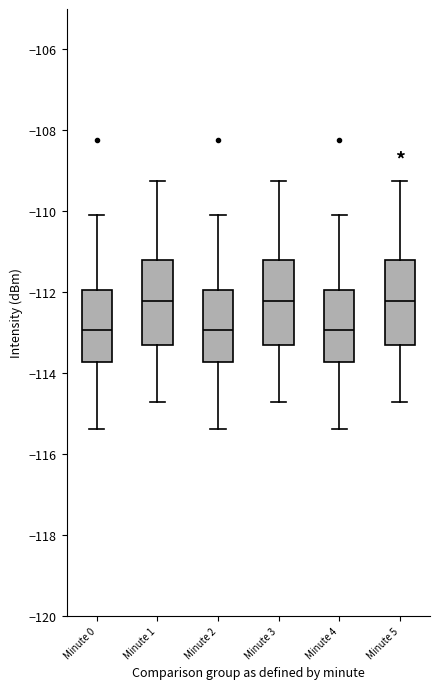

Reading left to right, read every box against the y-axis: the position of its median line, the range the box covers, and the ends of its whiskers. The values are not printed on the chart, so give them approximately, as read against the axis.

Minute 0: median -113.0, box -113.8 to -112.0, whiskers -115.4 to -110.0
Minute 1: median -112.2, box -113.4 to -111.2, whiskers -114.8 to -109.2
Minute 2: median -113.0, box -113.8 to -112.0, whiskers -115.4 to -110.0
Minute 3: median -112.2, box -113.4 to -111.2, whiskers -114.8 to -109.2
Minute 4: median -113.0, box -113.8 to -112.0, whiskers -115.4 to -110.0
Minute 5: median -112.2, box -113.4 to -111.2, whiskers -114.8 to -109.2